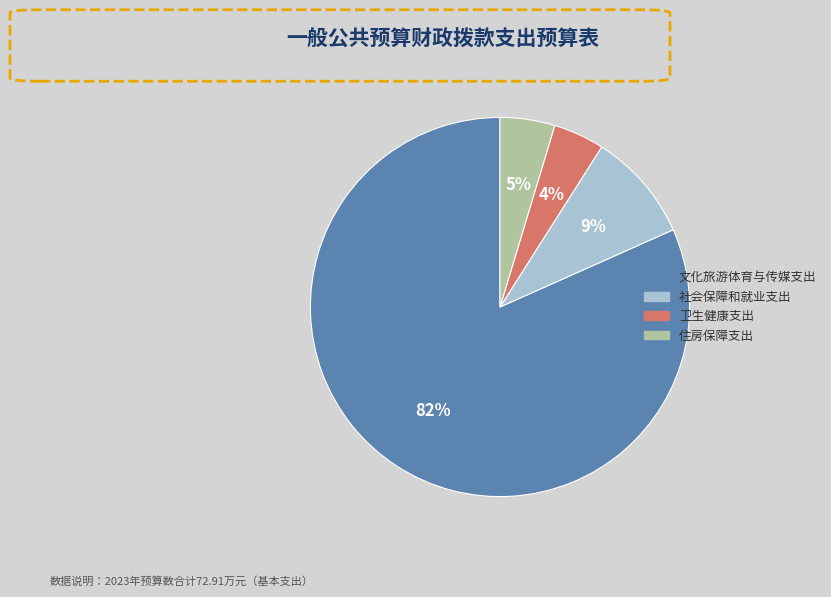

Is the sum of 住房保障支出 and 文化旅游体育与传媒支出 greater than half?

Yes